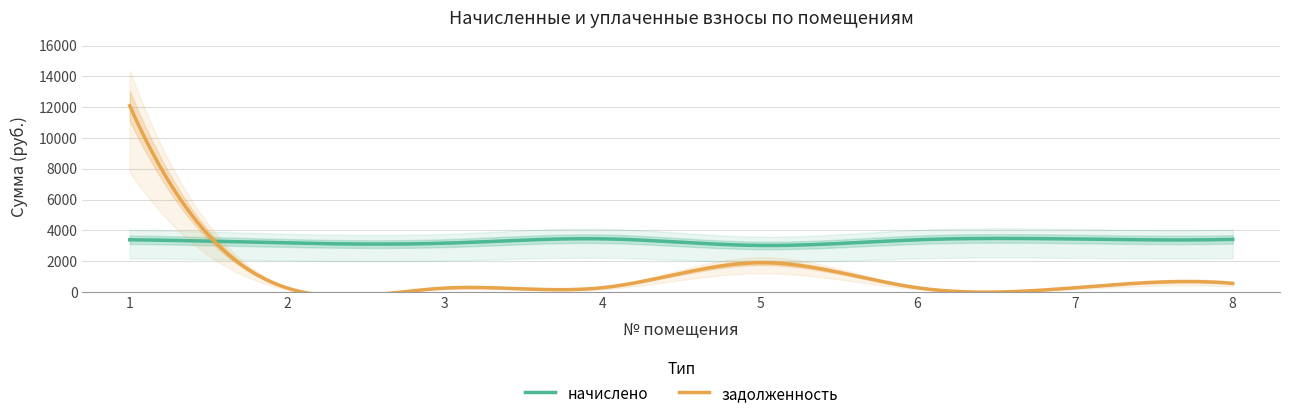

Is it true that задолженность equals 428.8 at 4?

False